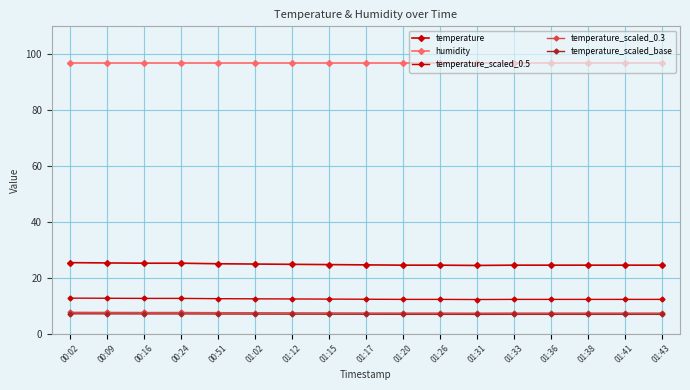

How many data points does each series have?

17